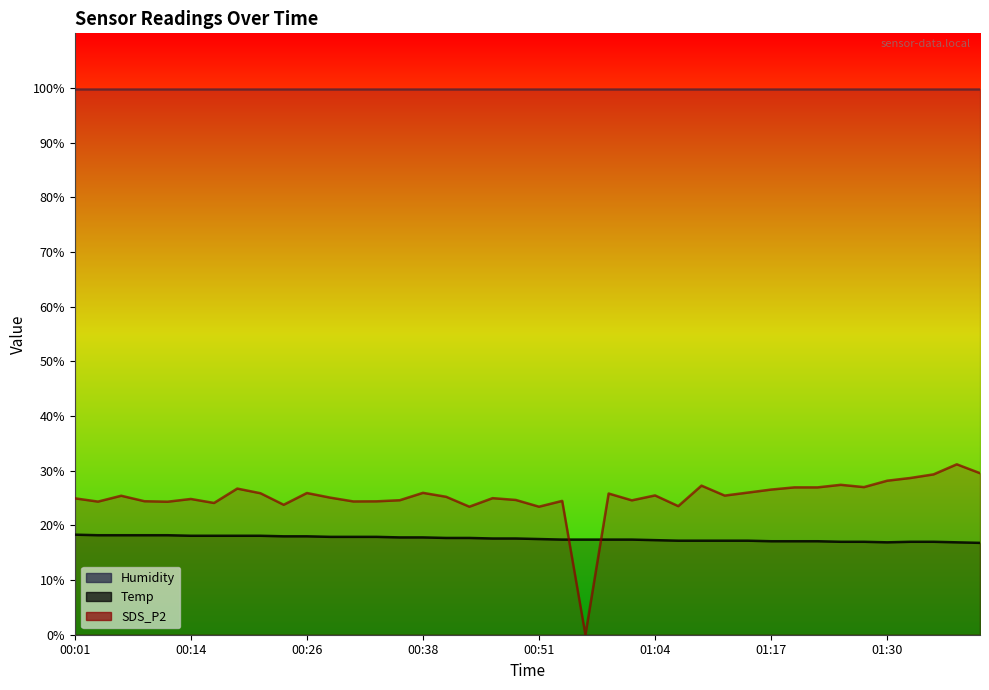

The Temp series shows 30.6 at 01:04. True or false?

False